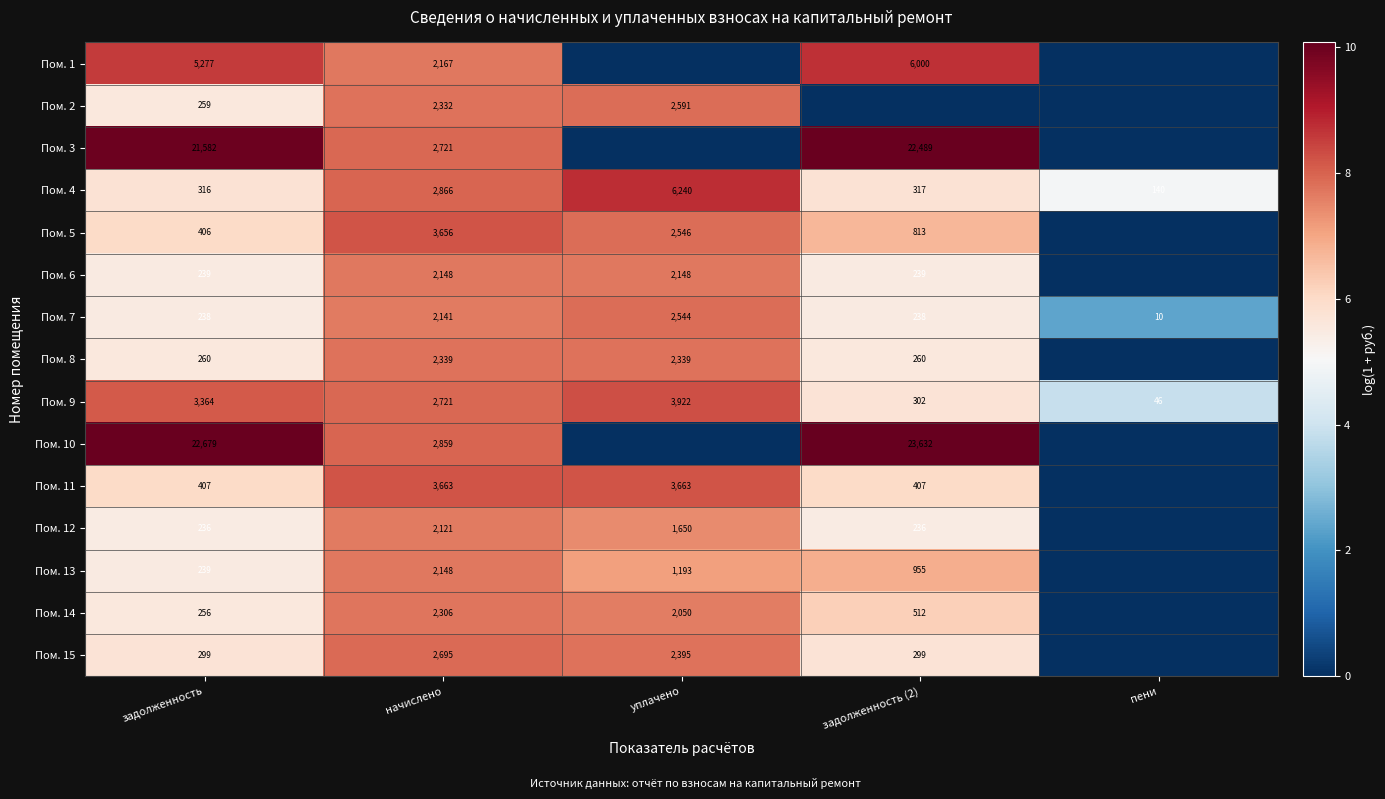

At how many categories does at least one series exceed 0?

5